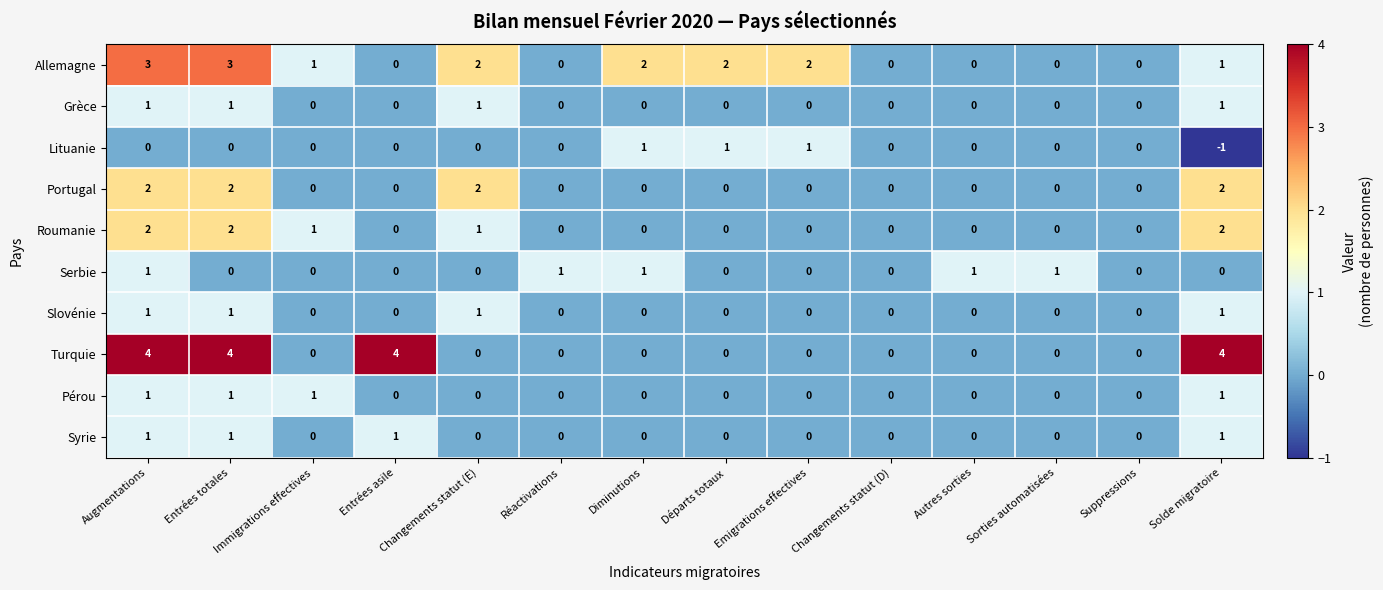

What is the sum of all Serbie values?

5